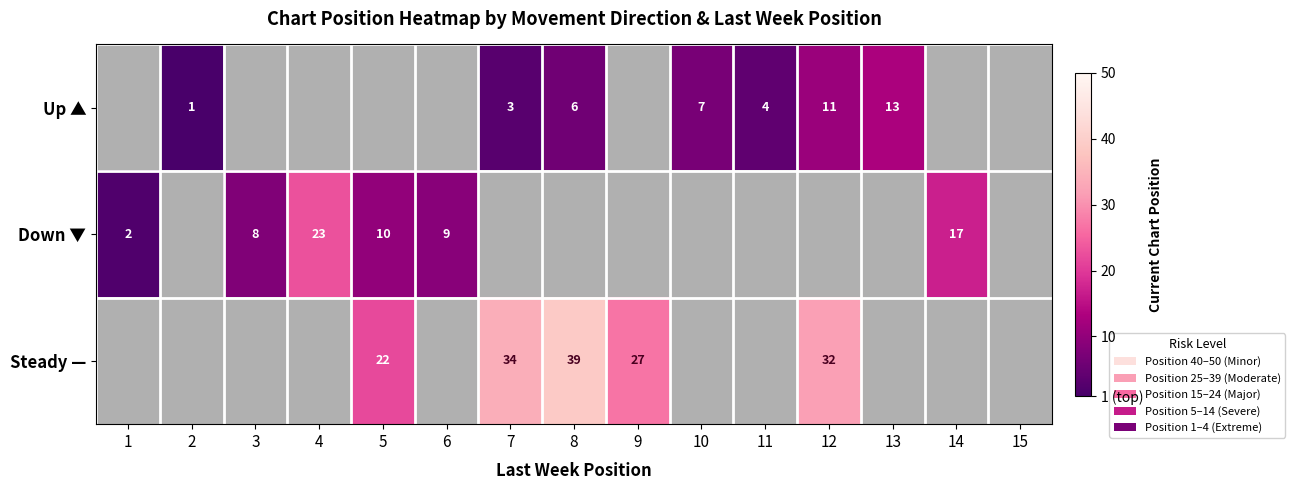

The value of Up ▲ at 7 is 3. True or false?

True